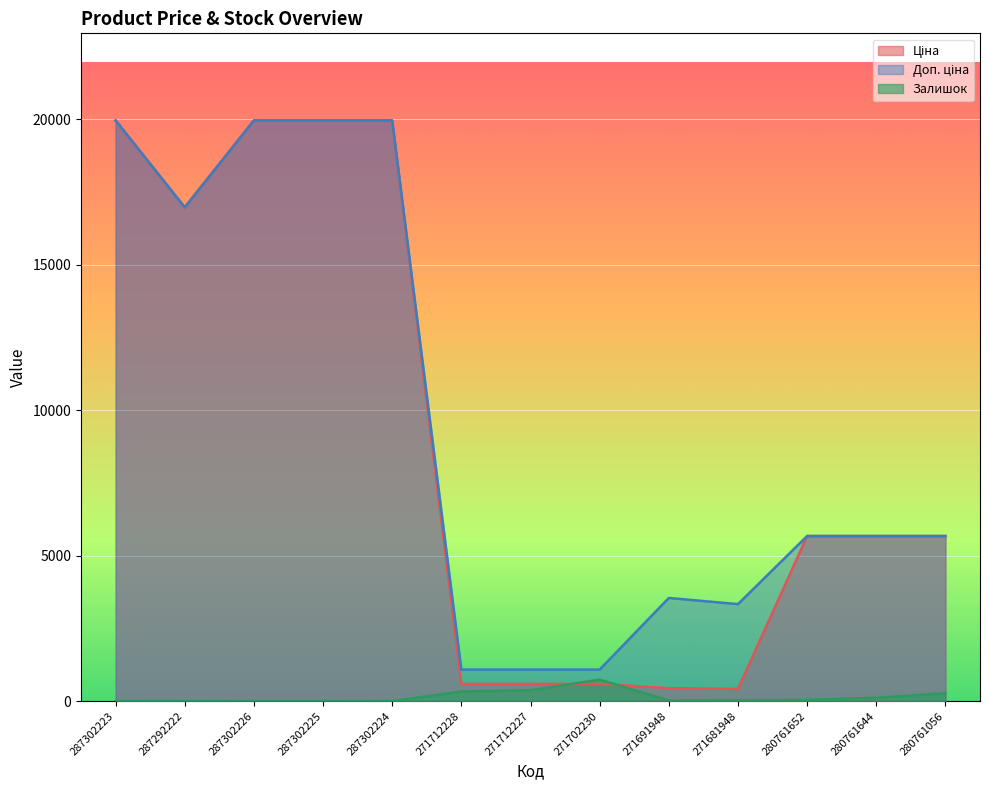

What is the total value across all series at 287302223?

39935.3